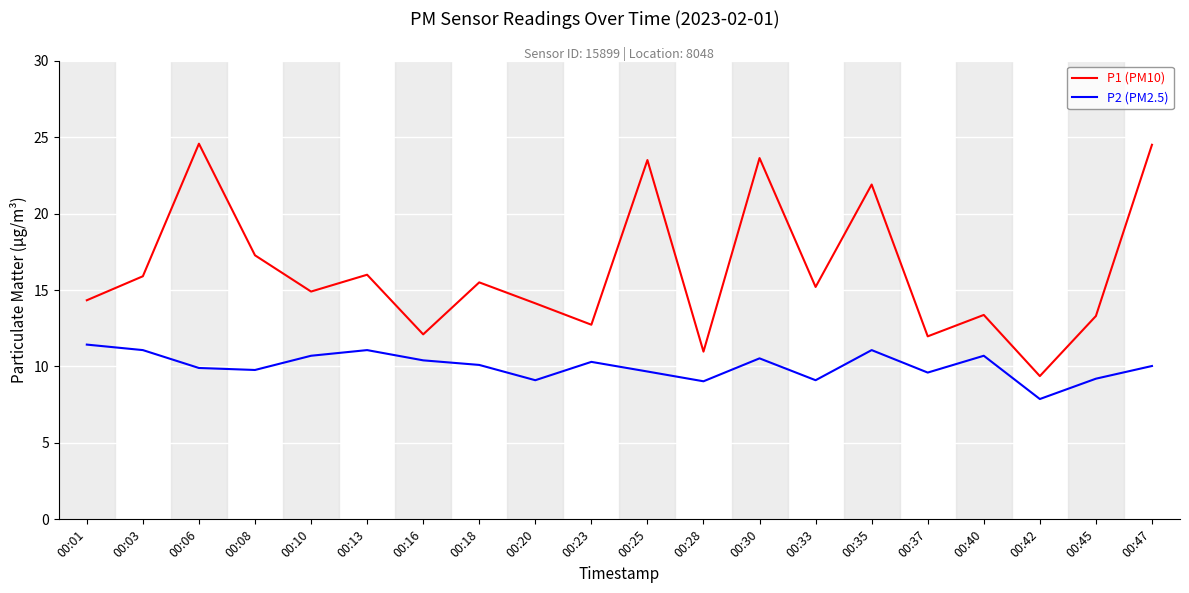

Which series has the widest spread of values?

P1 (PM10)